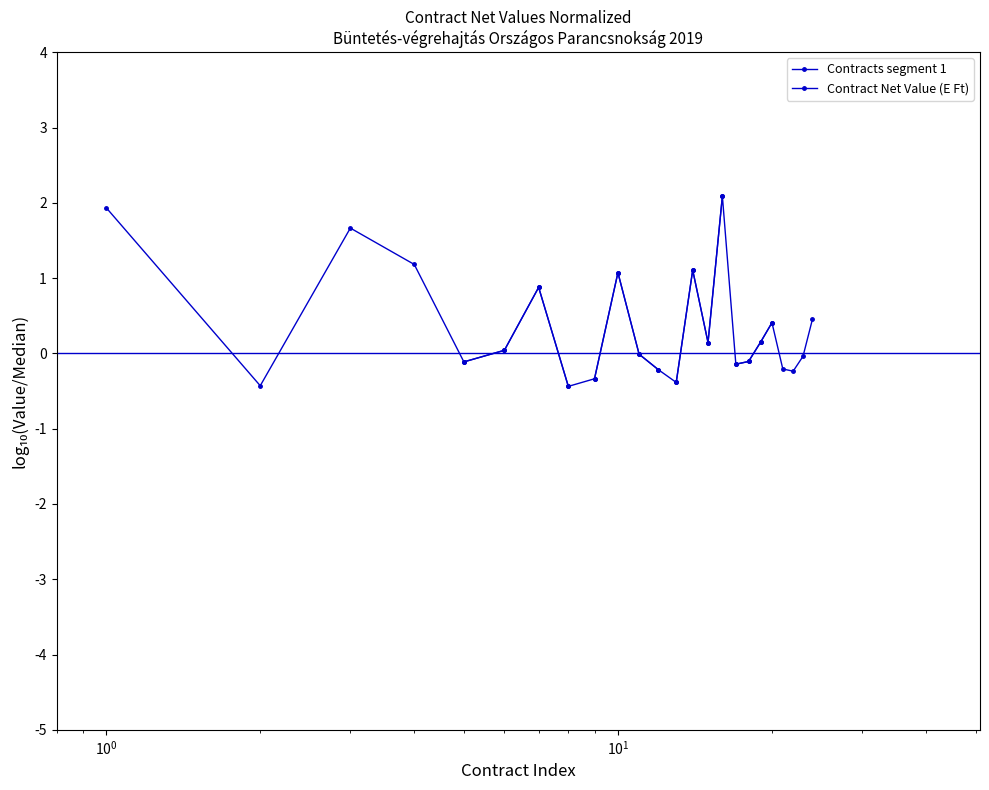

Where is the first local maximum?

$\mathdefault{10^{0}}$